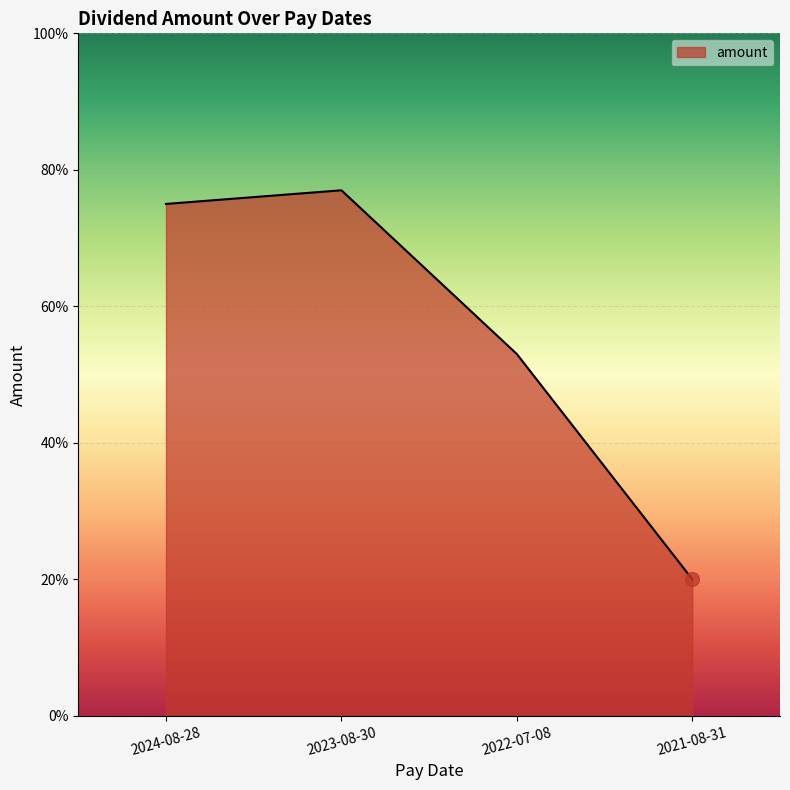

What is the approximate value at 2022-07-08?

0.5